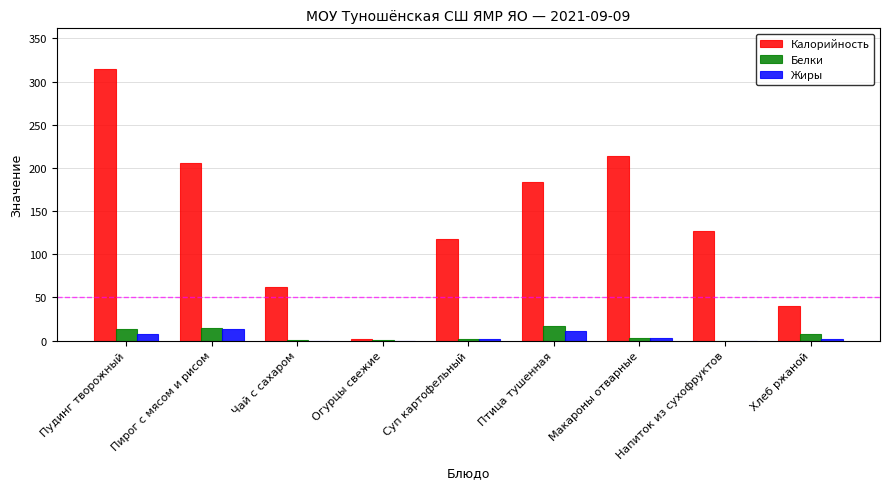

What is the average value of the Жиры series?

4.3